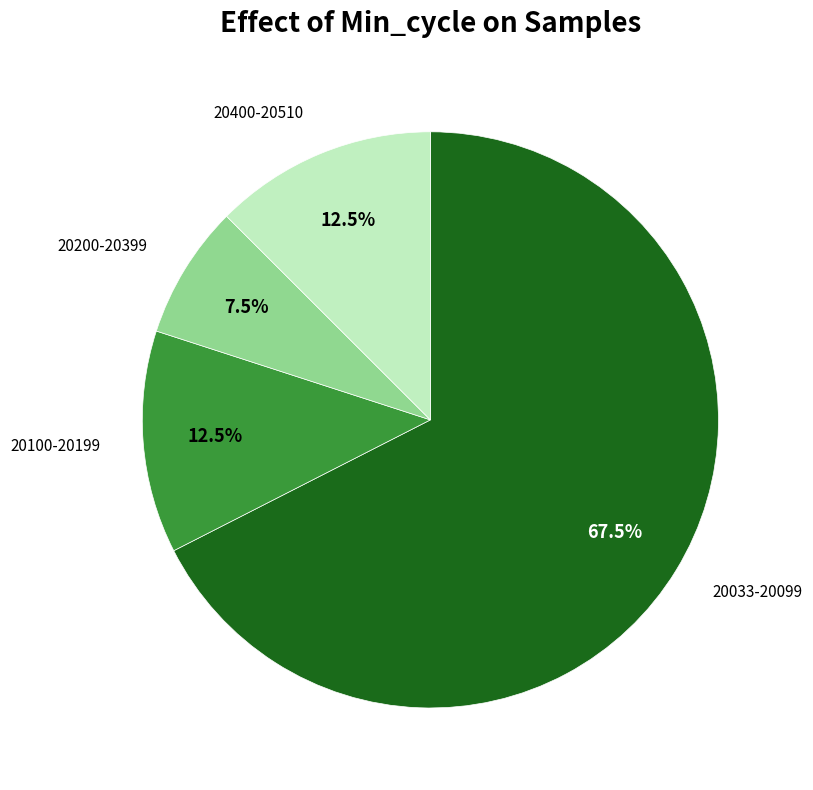

Is there any slice that represents more than half of the pie?

Yes